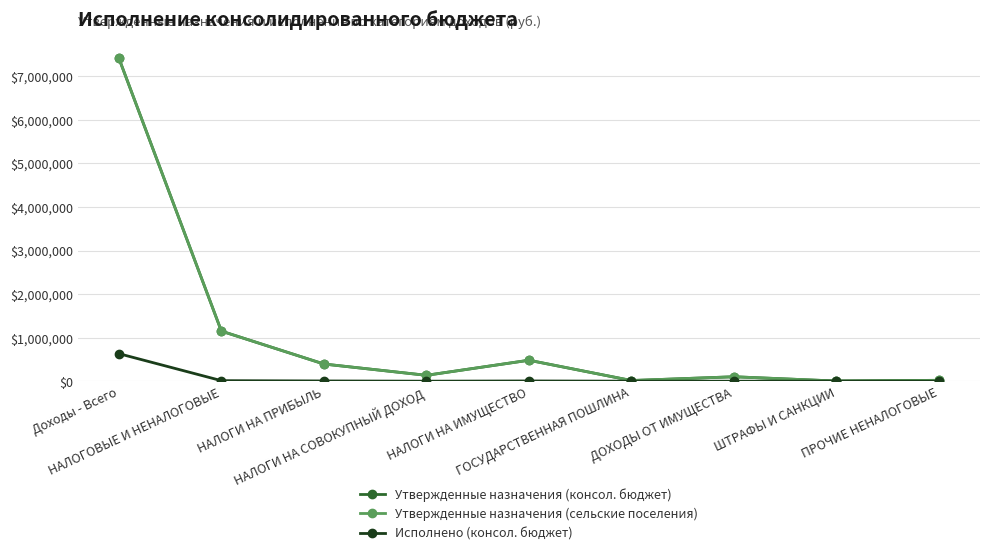

True or false: Утвержденные назначения (консол. бюджет) and Утвержденные назначения (сельские поселения) intersect in this chart.

False